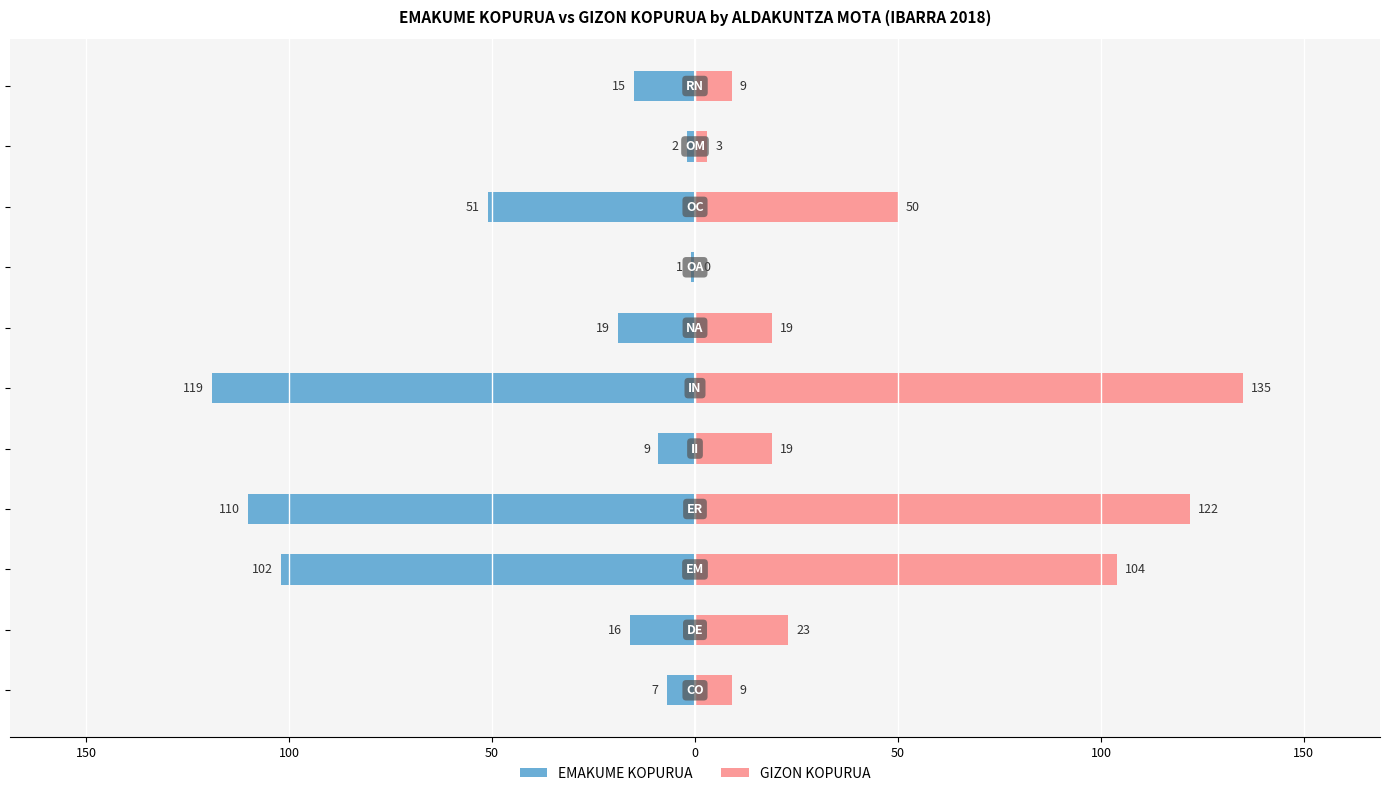

At how many categories does at least one series exceed -1?

11